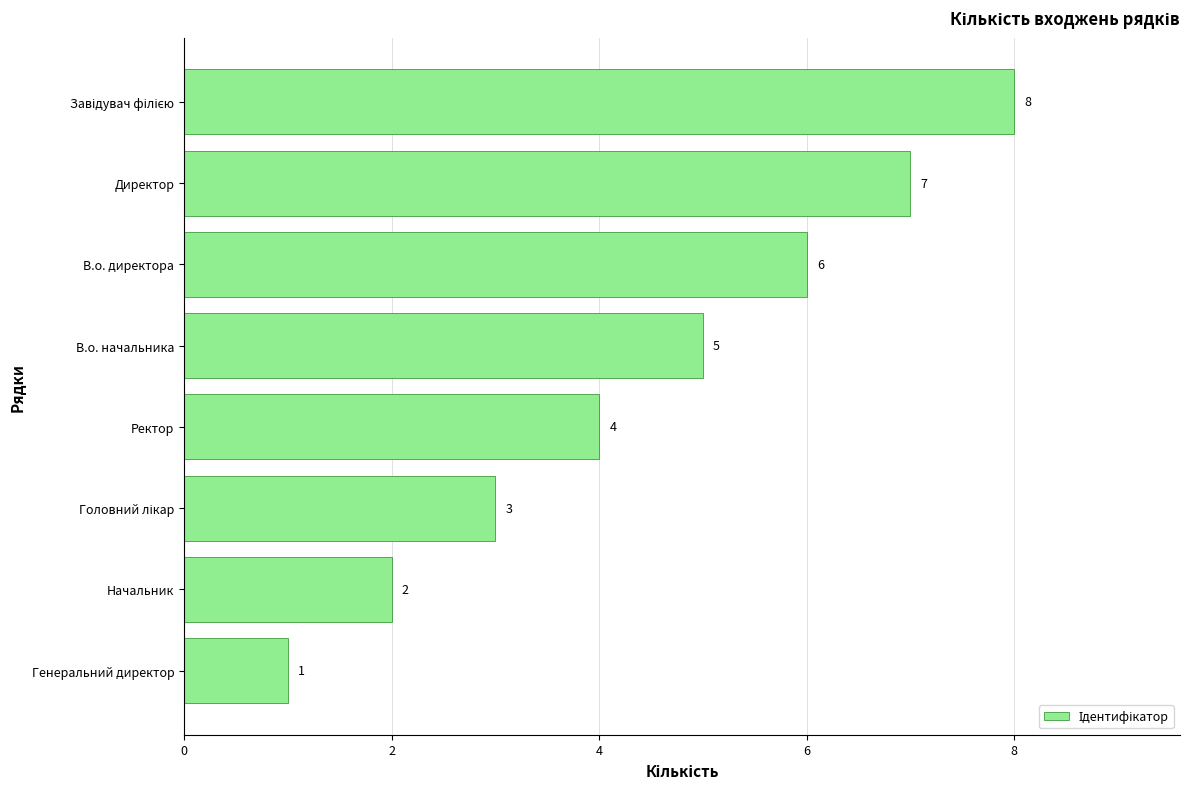

Approximately how many times larger is the value at Начальник compared to В.о. начальника?

0.4